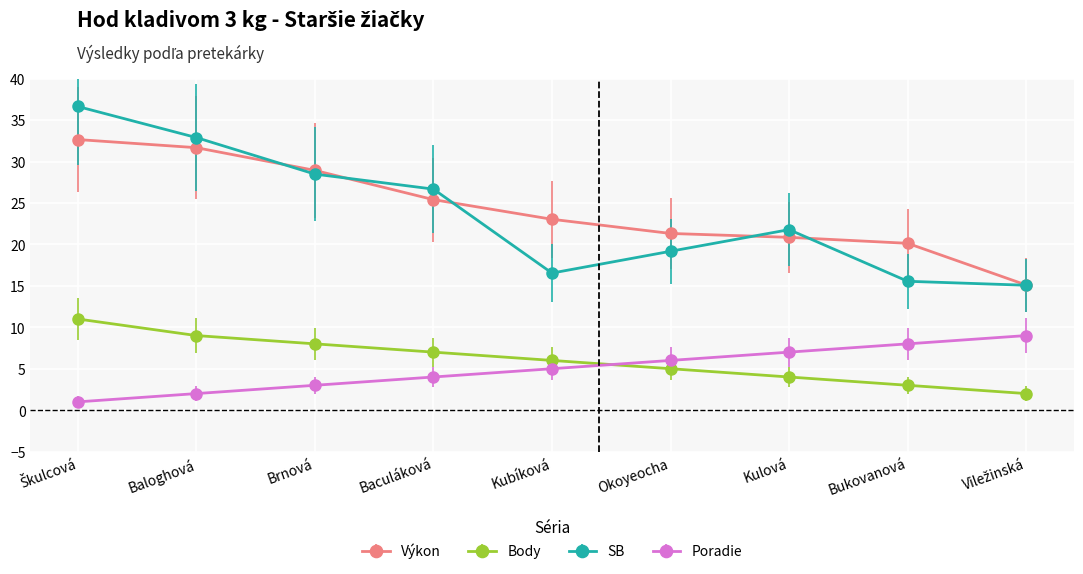

The Body series shows 7.0 at Baculáková. True or false?

True